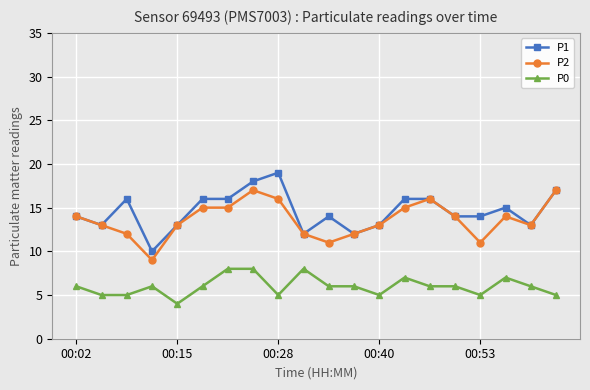

True or false: P0 and P2 intersect in this chart.

False